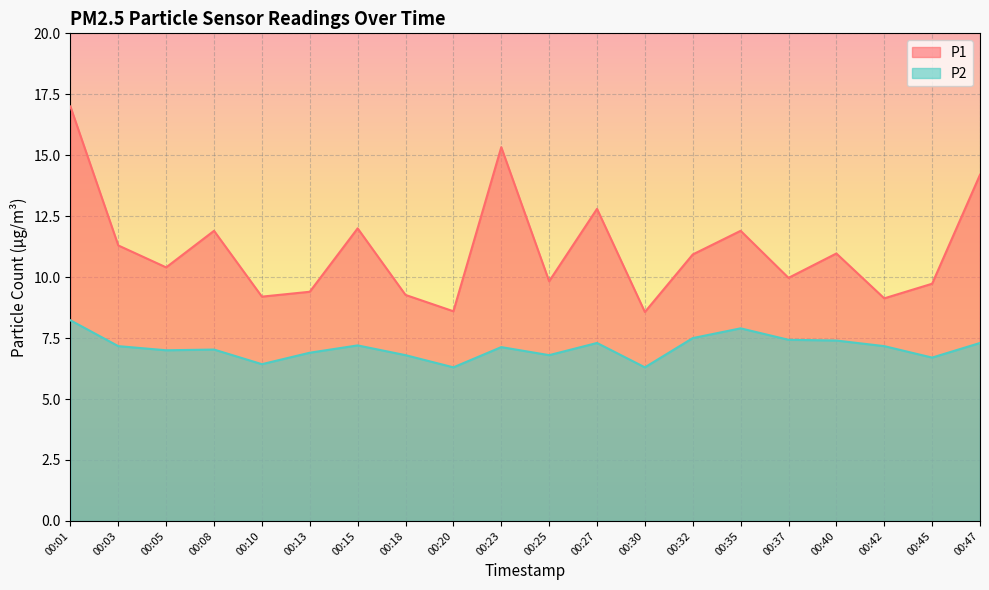

Between 00:13 and 00:27, which series saw the biggest shift?

P1